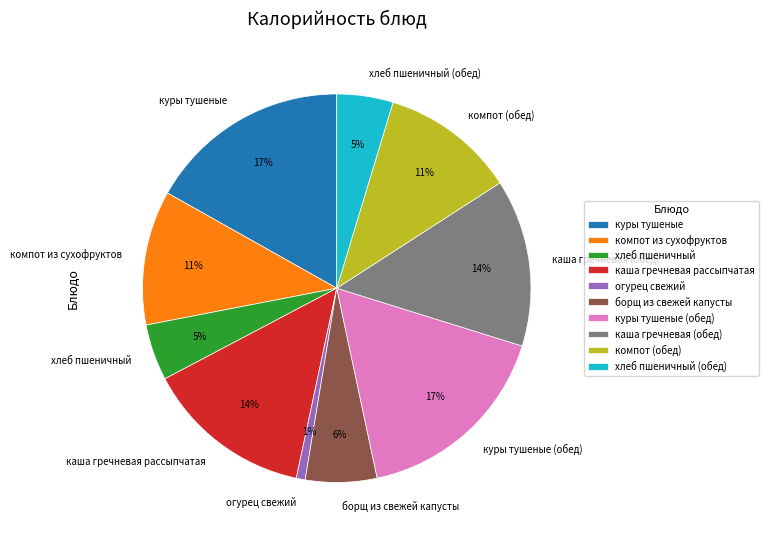

Approximately how many times larger is the value at каша гречневая (обед) compared to каша гречневая рассыпчатая?

1.0